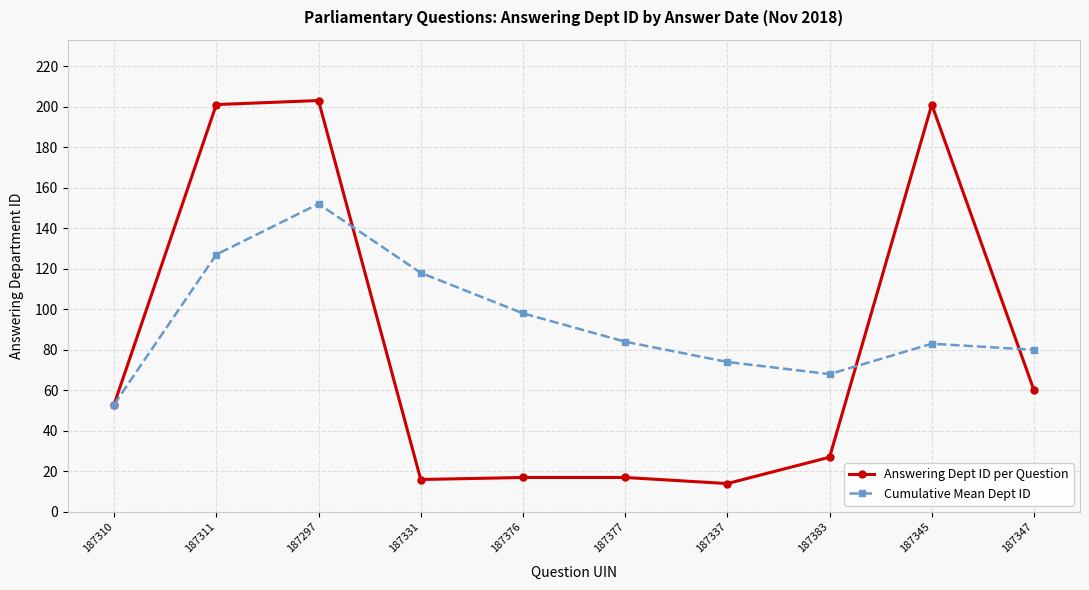

What is the spread (max minus min) of values at 187345?

118